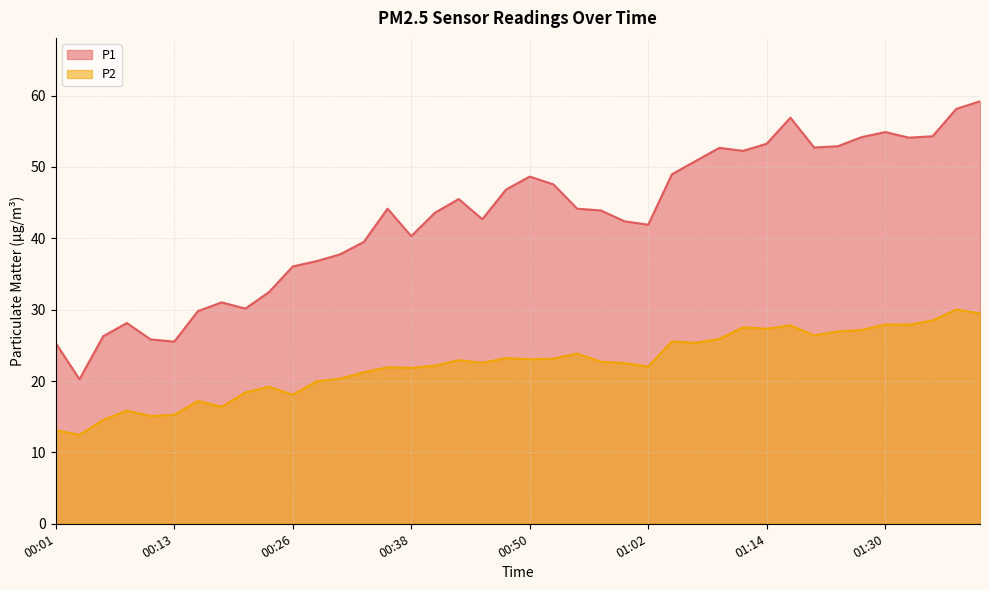

How many data points in P1 are above 44?

20